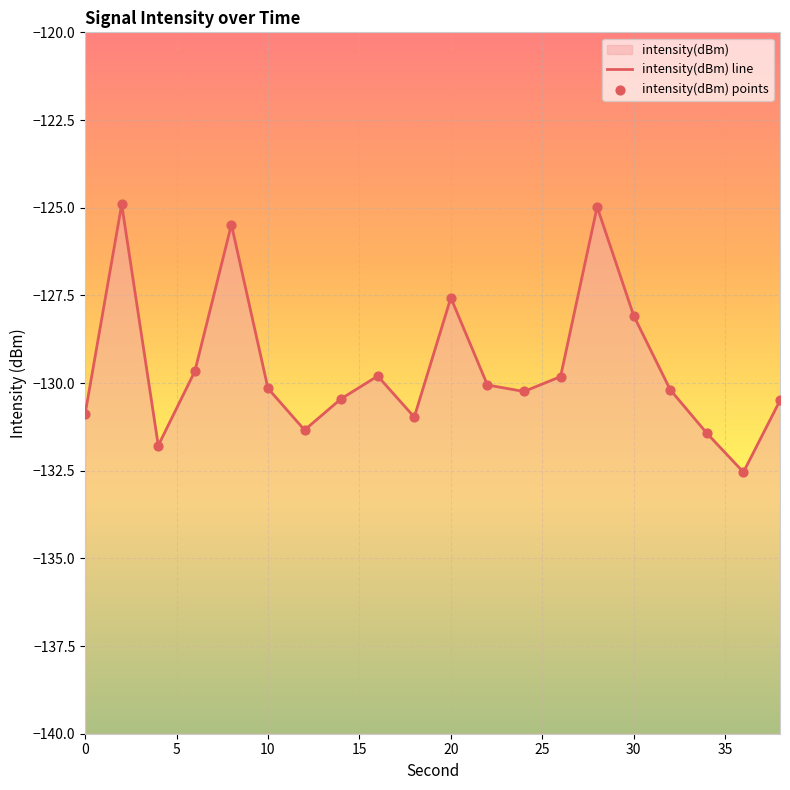

Which series has the largest total across all categories?

intensity(dBm) line